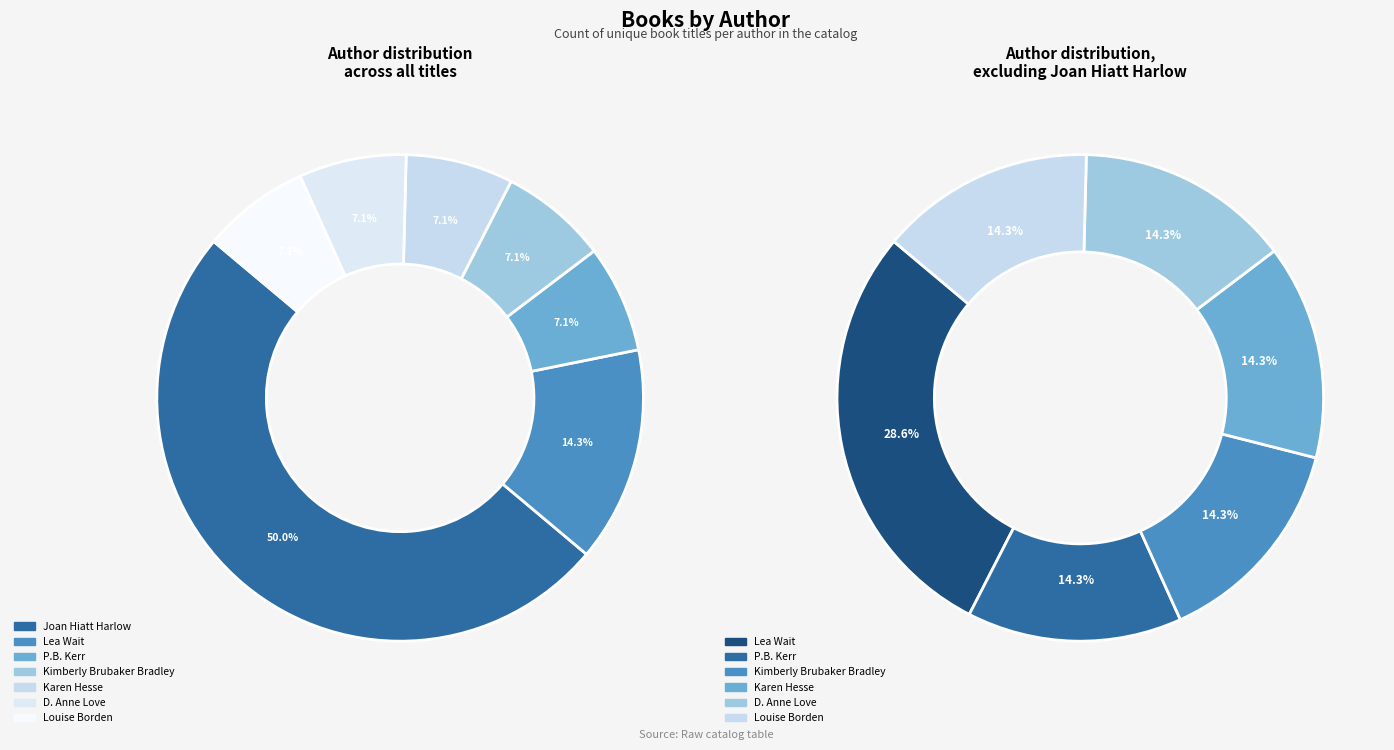

Which slice is the largest?

Joan Hiatt Harlow